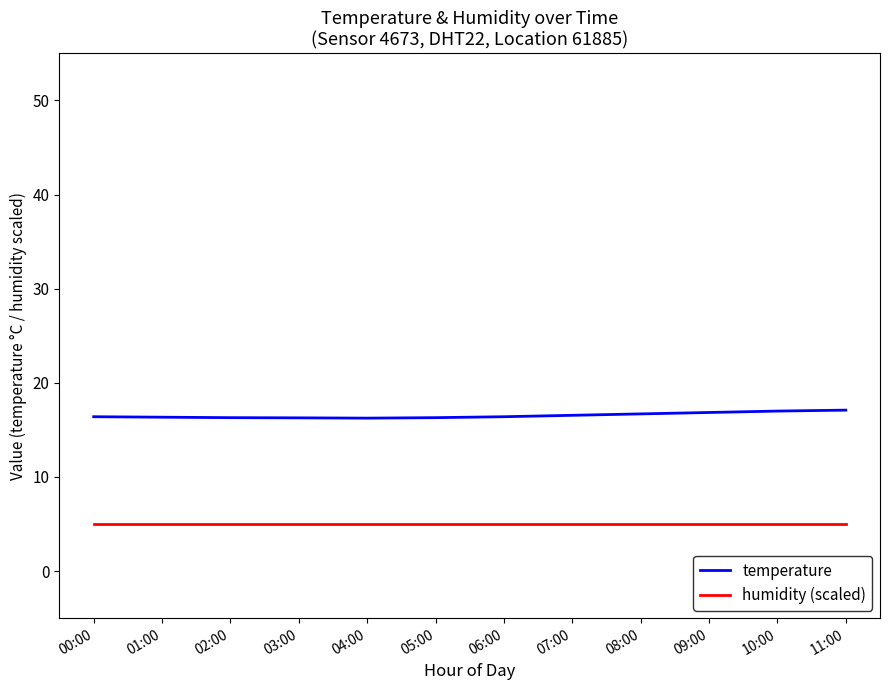

True or false: temperature has a value of 25.3 at 07:00.

False